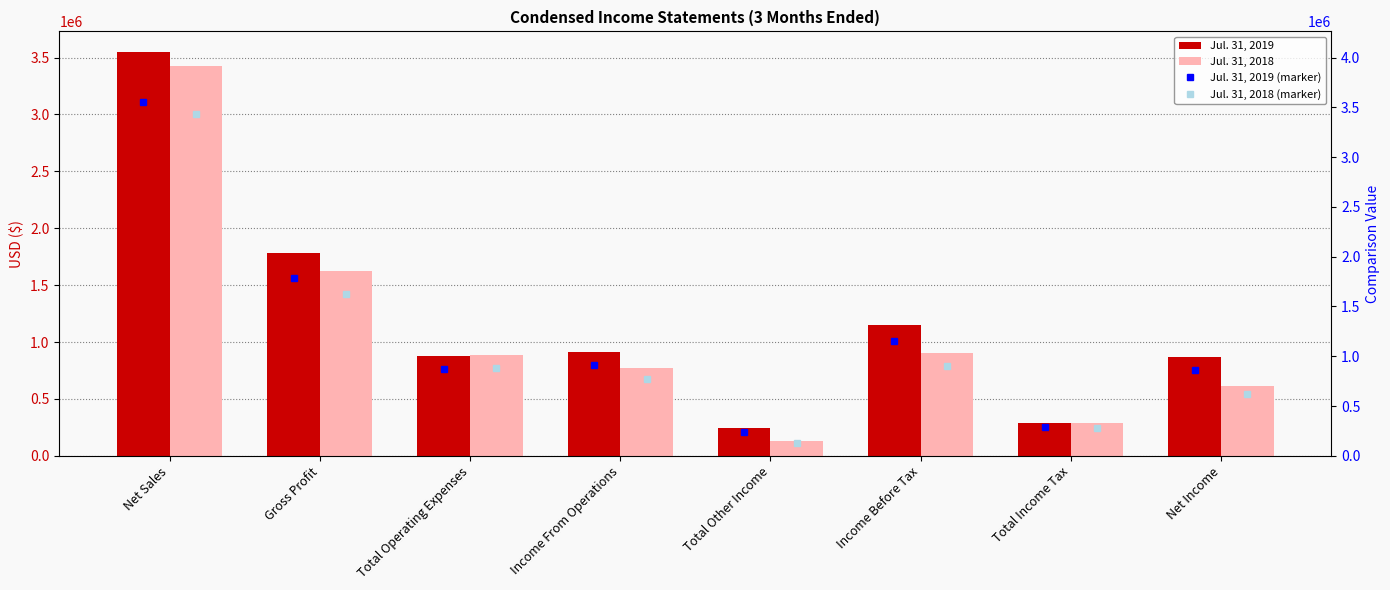

True or false: Jul. 31, 2019 has a value of 442259 at Total Income Tax.

False